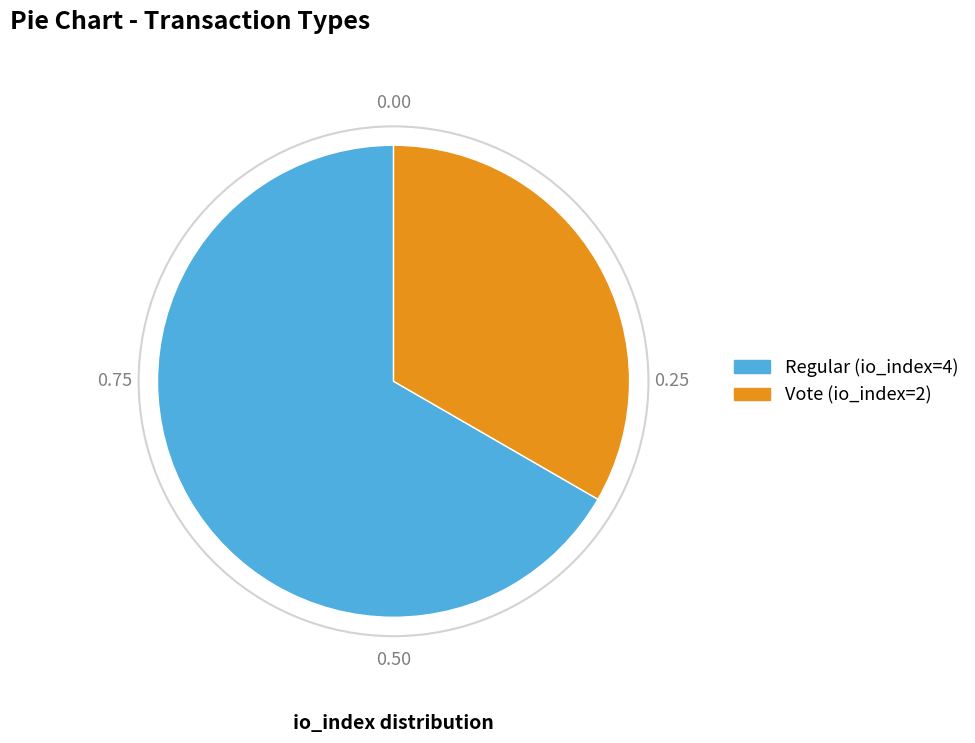

Which category has the biggest portion of the pie?

Regular (io_index=4)